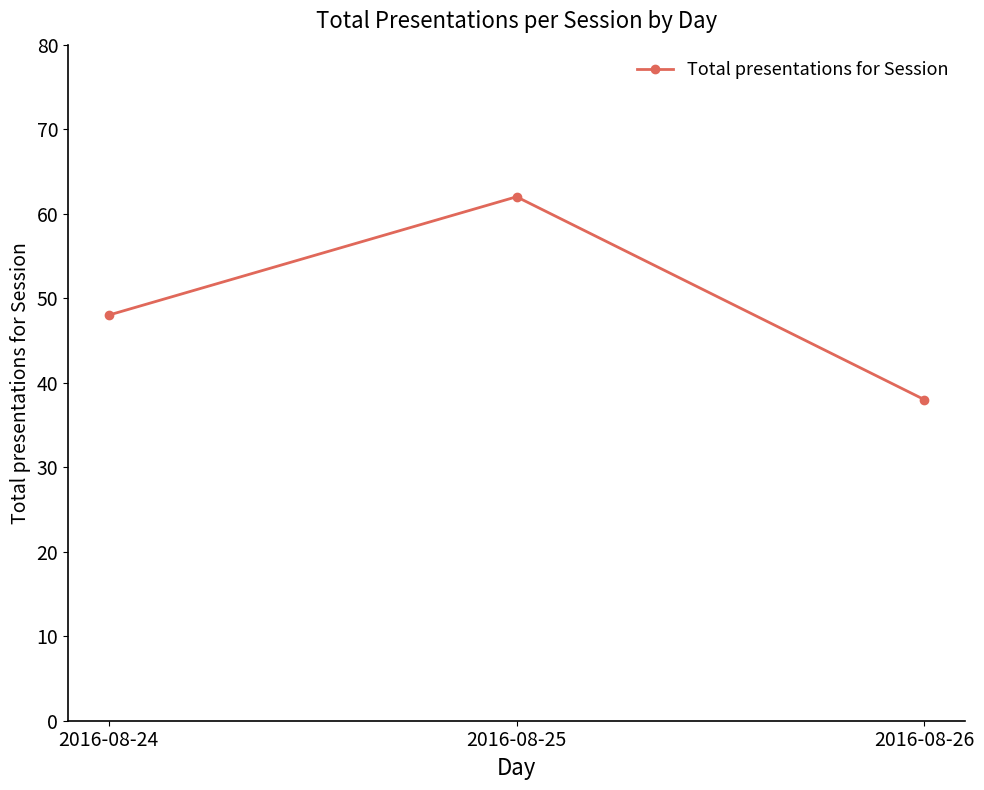

At which label is the value closest to 50?

2016-08-24